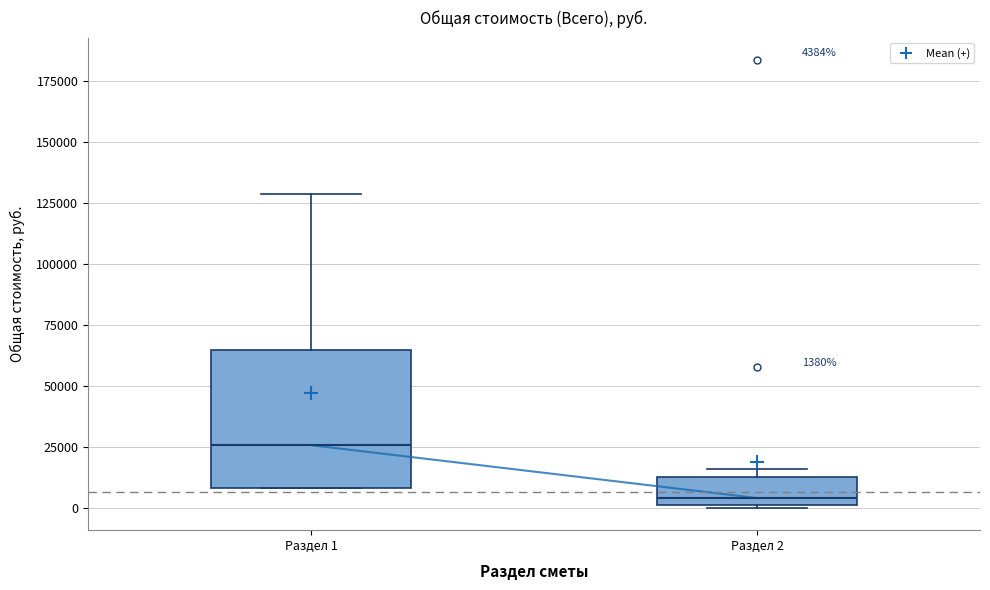

Which box is the tallest, from its lower edge to its upper edge?

Раздел 1